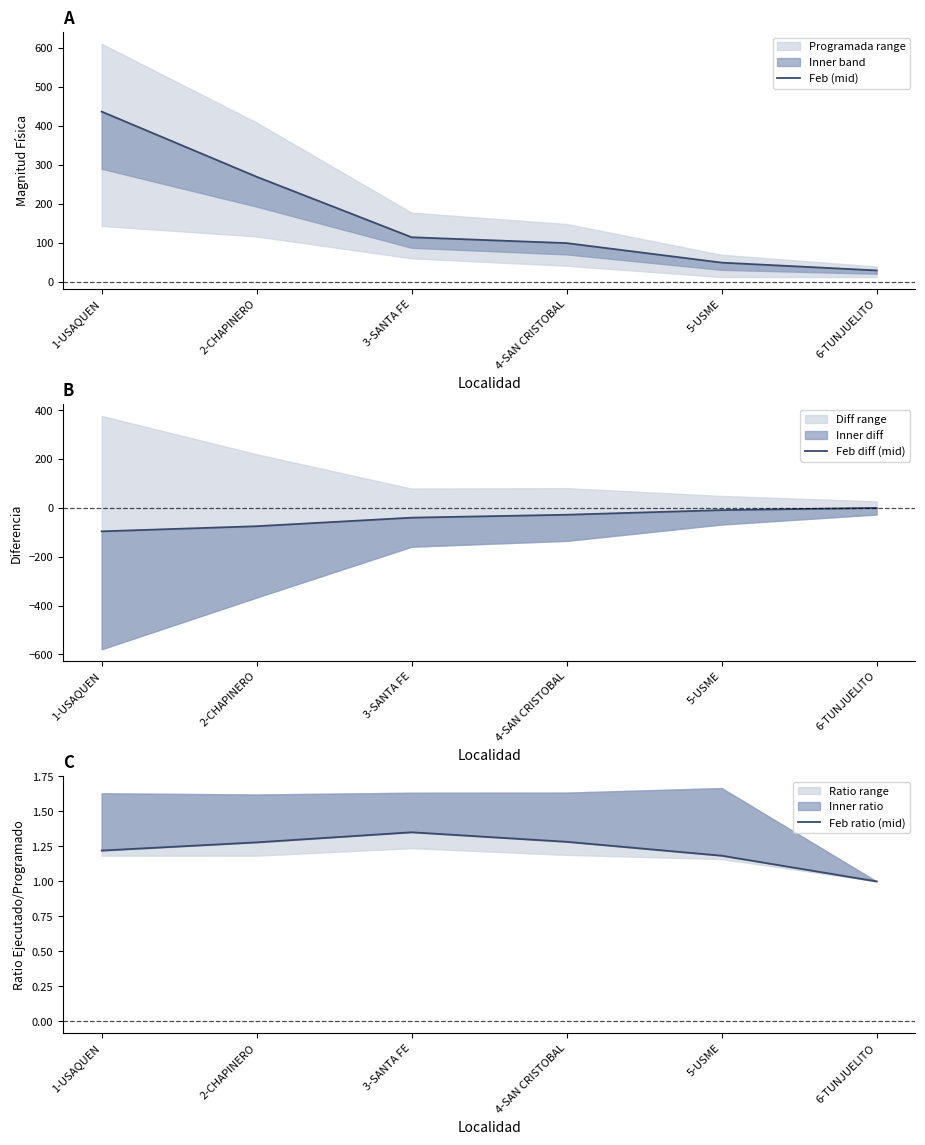

What position from the right is 5-USME?

2